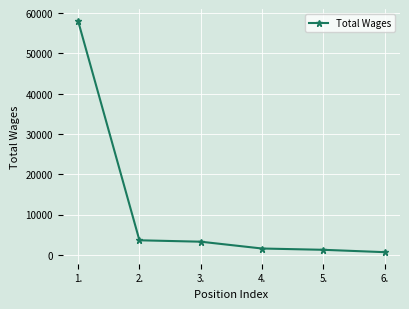

At which category does the chart reach its peak across all series?

1.